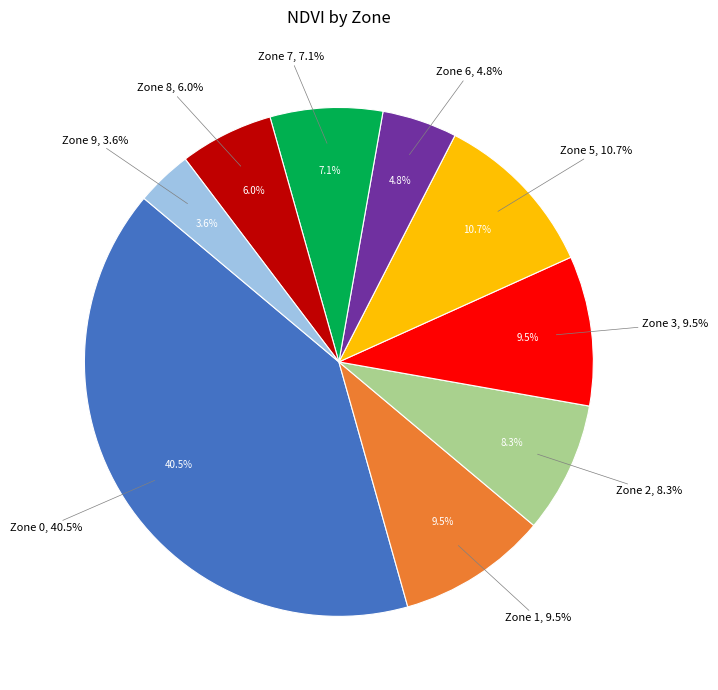

To the nearest percent, what is the combined percentage of Zone 6 and Zone 0?

45%